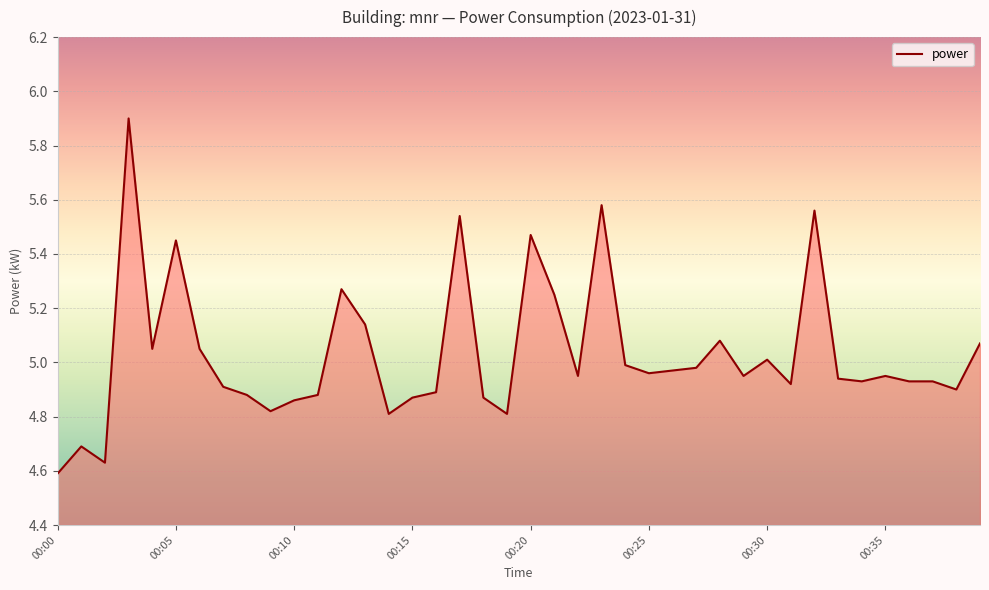

What is the maximum value shown in the chart?

5.9